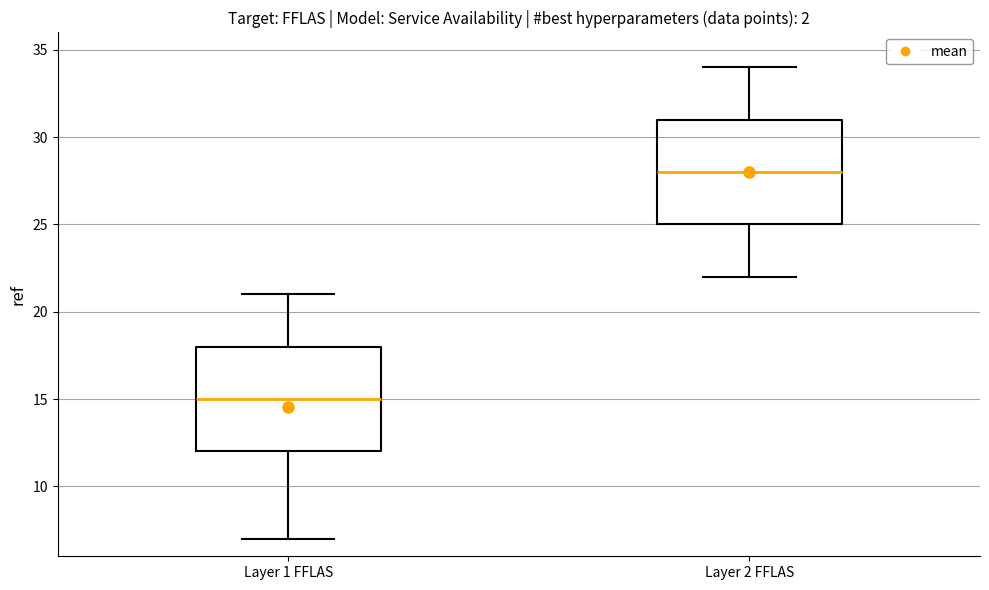

Reading left to right, transcribe this box plot: for each box, give where its median line is, the range the box spans, and where its two whiskers end, as read against the y-axis. The values are not printed on the chart, so give them approximately, as read against the axis.

Layer 1 FFLAS: median 15, box 12 to 18, whiskers 7 to 21
Layer 2 FFLAS: median 28, box 25 to 31, whiskers 22 to 34